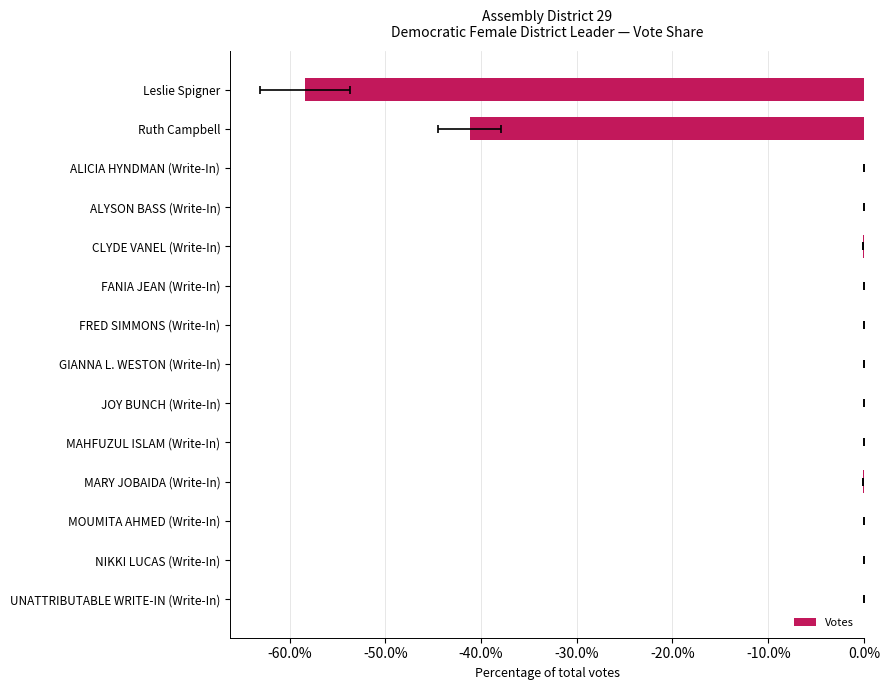

Count the number of data series in this chart.

1